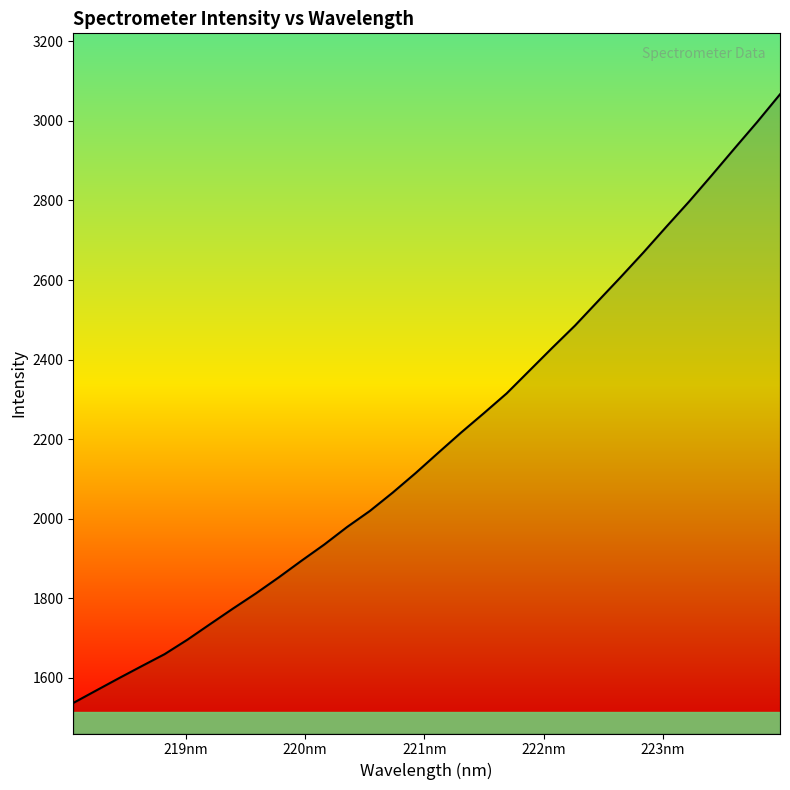

True or false: the data has more than 1 interior local peaks.

False